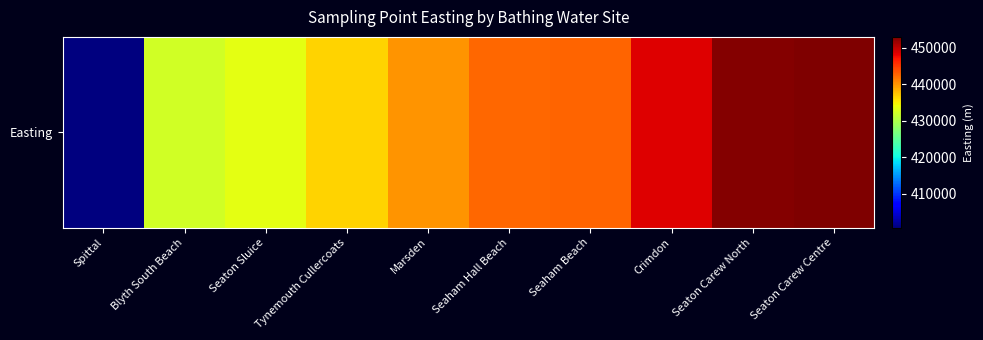

Reading left to right, list all the values displayed in this chart.

Spittal=400800	Blyth South Beach=432200	Seaton Sluice=433400	Tynemouth Cullercoats=436465	Marsden=440000	Seaham Hall Beach=442380	Seaham Beach=442600	Crimdon=448482	Seaton Carew North=452601	Seaton Carew Centre=452950